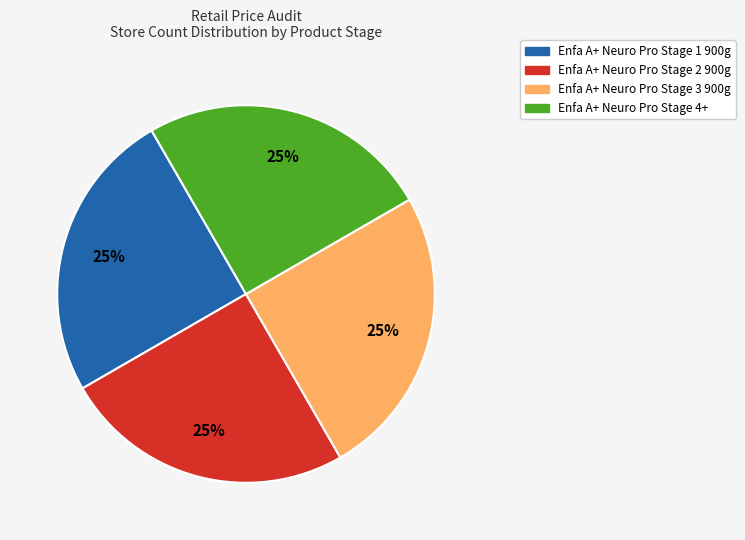

The Enfa A+ Neuro Pro Stage 1 900g slice represents 9% of the pie. True or false?

False